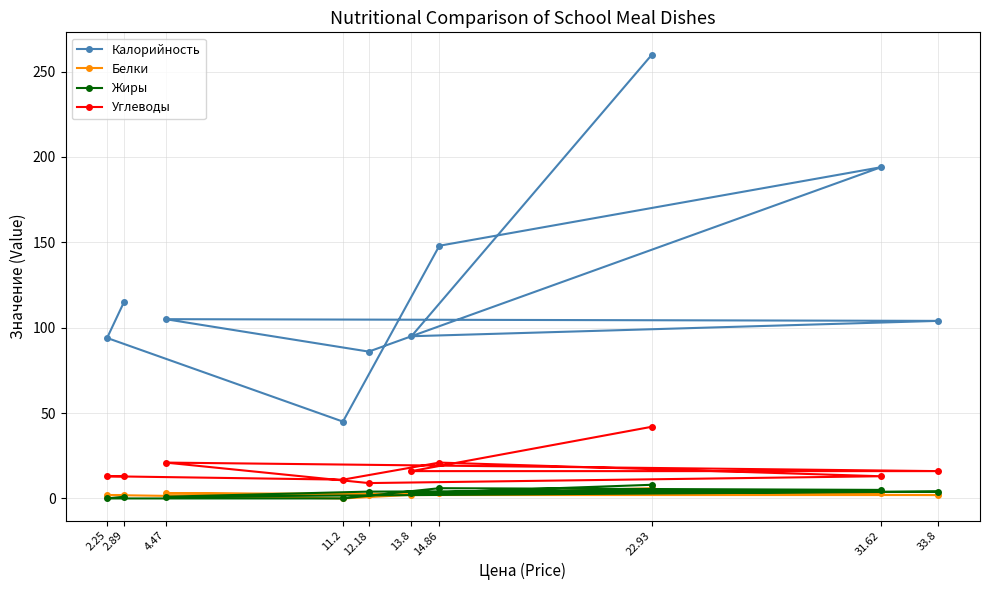

Which series has the widest spread of values?

Калорийность